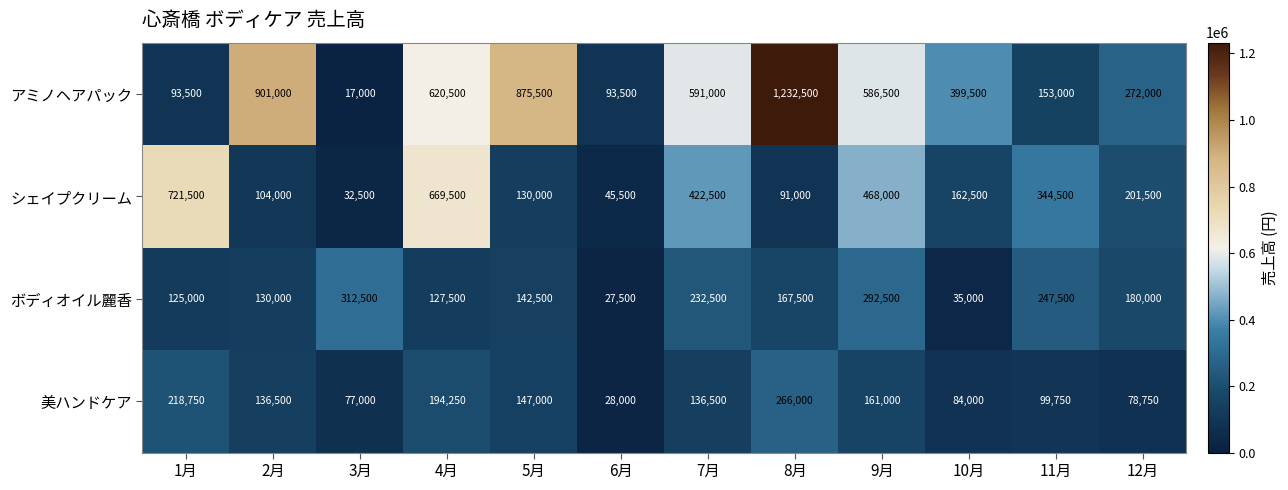

Which series has the largest range (max minus min)?

アミノヘアパック